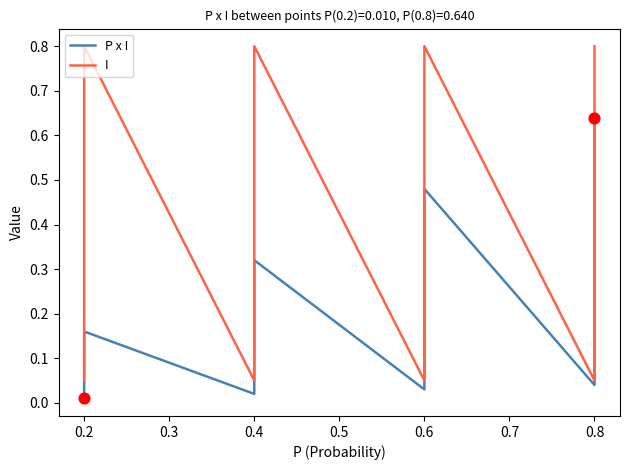

Which series reaches the maximum Y coordinate?

I